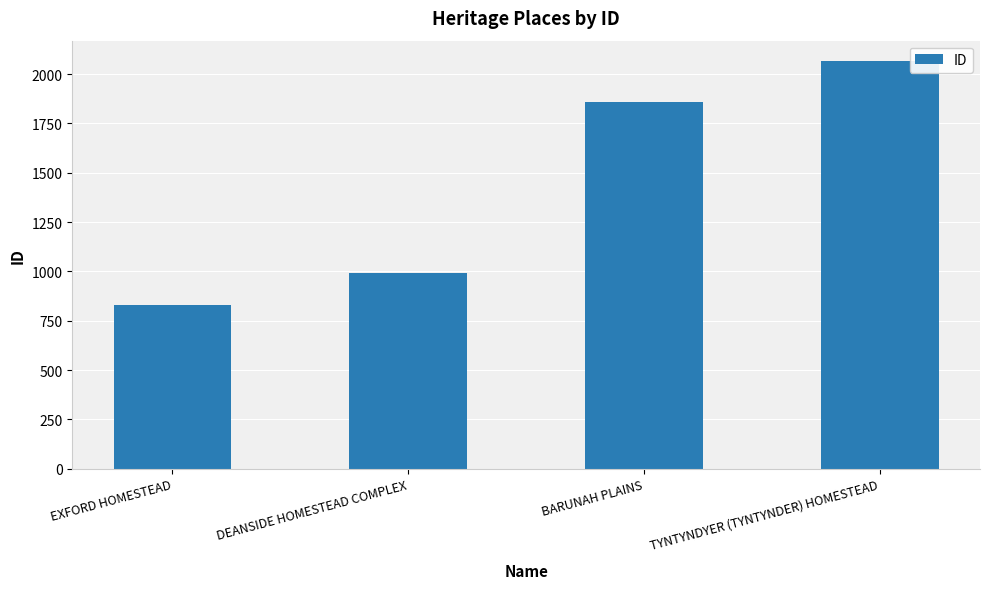

Between EXFORD HOMESTEAD and TYNTYNDYER (TYNTYNDER) HOMESTEAD, which is larger?

TYNTYNDYER (TYNTYNDER) HOMESTEAD